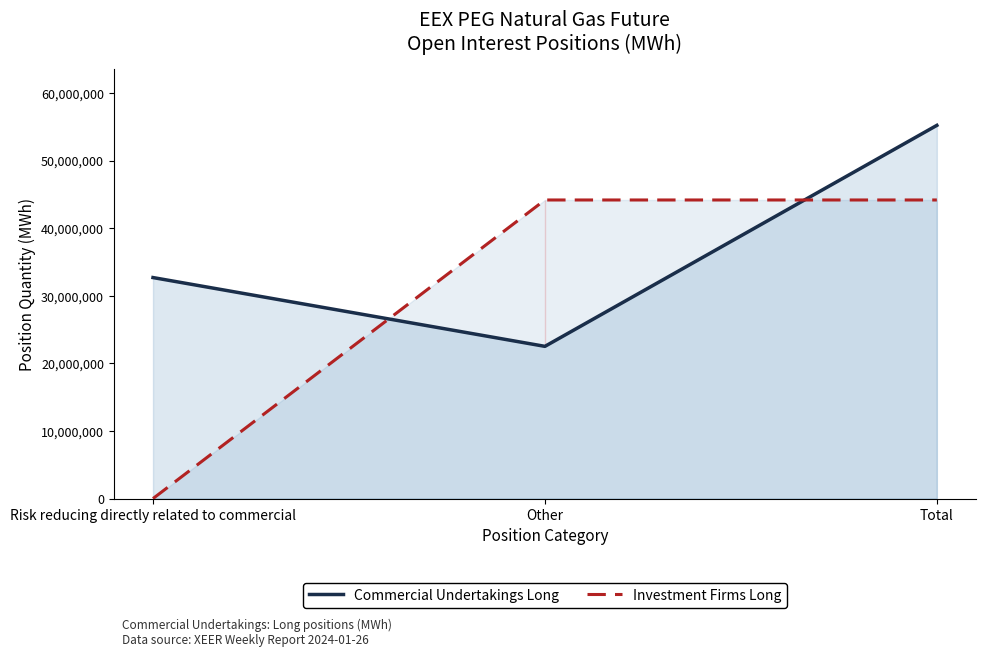

Count the number of categories in the chart.

3